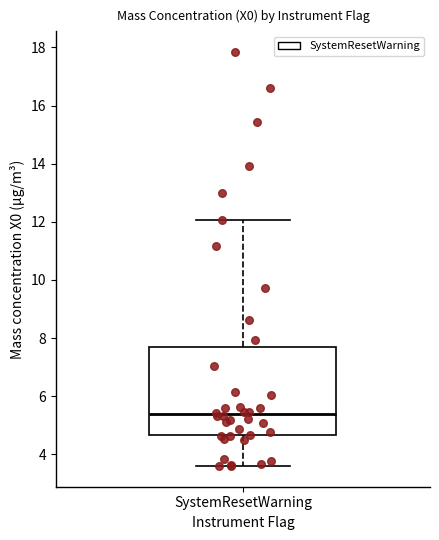

Transcribe this box plot: give where the median line is, the range the box spans, and where the two whiskers end, as read against the y-axis. The values are not printed on the chart, so give them approximately, as read against the axis.

median 5.4, box 4.6 to 7.6, whiskers 3.6 to 12.0